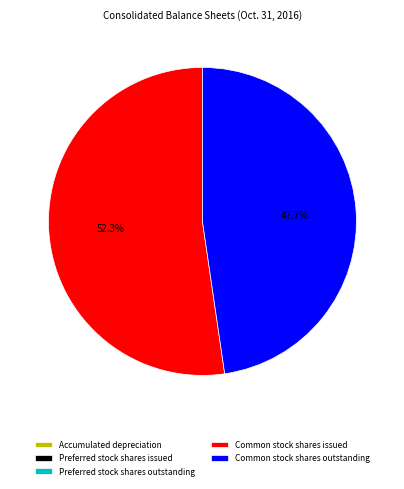

Is the sum of Common stock shares issued and Common stock shares outstanding greater than half?

Yes